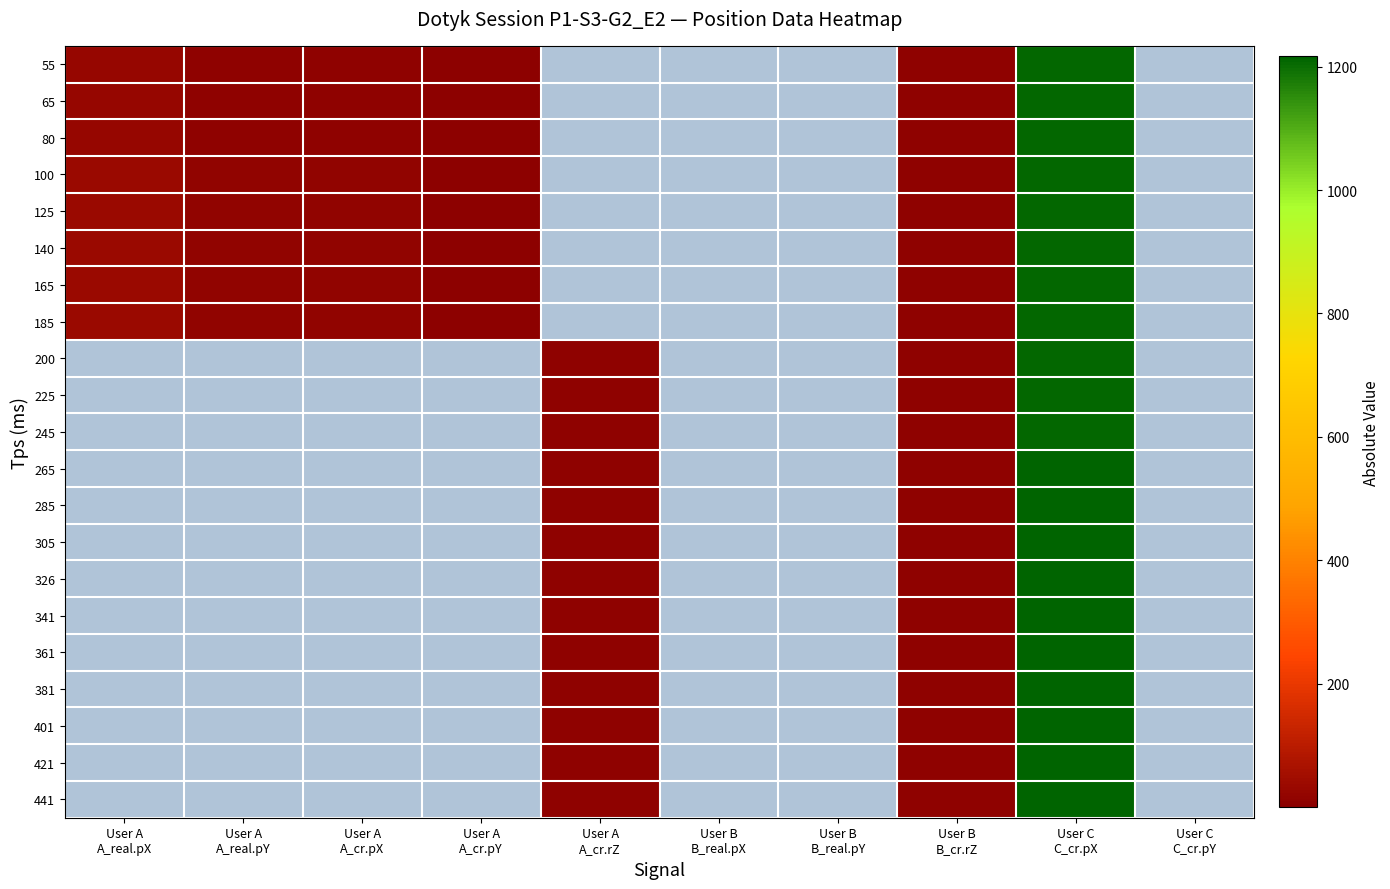

Reading right to left, transcribe all the data shown in this chart.

55: User C
C_cr.pY=0.0	User C
C_cr.pX=1207.8	User B
B_cr.rZ=10.0	User B
B_real.pY=0.0	User B
B_real.pX=0.0	User A
A_cr.rZ=0.0	User A
A_cr.pY=6.5	User A
A_cr.pX=12.0	User A
A_real.pY=13.0	User A
A_real.pX=24.0
65: User C
C_cr.pY=0.0	User C
C_cr.pX=1207.8	User B
B_cr.rZ=10.0	User B
B_real.pY=0.0	User B
B_real.pX=0.0	User A
A_cr.rZ=0.0	User A
A_cr.pY=6.5	User A
A_cr.pX=12.0	User A
A_real.pY=13.0	User A
A_real.pX=24.0
80: User C
C_cr.pY=0.0	User C
C_cr.pX=1207.8	User B
B_cr.rZ=10.0	User B
B_real.pY=0.0	User B
B_real.pX=0.0	User A
A_cr.rZ=0.0	User A
A_cr.pY=6.5	User A
A_cr.pX=12.0	User A
A_real.pY=13.0	User A
A_real.pX=24.0
100: User C
C_cr.pY=0.0	User C
C_cr.pX=1208.3	User B
B_cr.rZ=10.0	User B
B_real.pY=0.0	User B
B_real.pX=0.0	User A
A_cr.rZ=0.0	User A
A_cr.pY=7.5	User A
A_cr.pX=17.0	User A
A_real.pY=15.0	User A
A_real.pX=34.0
125: User C
C_cr.pY=0.0	User C
C_cr.pX=1208.8	User B
B_cr.rZ=10.0	User B
B_real.pY=0.0	User B
B_real.pX=0.0	User A
A_cr.rZ=0.0	User A
A_cr.pY=7.5	User A
A_cr.pX=17.0	User A
A_real.pY=15.0	User A
A_real.pX=34.0
140: User C
C_cr.pY=0.0	User C
C_cr.pX=1209.2	User B
B_cr.rZ=10.0	User B
B_real.pY=0.0	User B
B_real.pX=0.0	User A
A_cr.rZ=0.0	User A
A_cr.pY=7.5	User A
A_cr.pX=17.0	User A
A_real.pY=15.0	User A
A_real.pX=34.0
165: User C
C_cr.pY=0.0	User C
C_cr.pX=1209.7	User B
B_cr.rZ=10.0	User B
B_real.pY=0.0	User B
B_real.pX=0.0	User A
A_cr.rZ=0.0	User A
A_cr.pY=7.5	User A
A_cr.pX=17.0	User A
A_real.pY=15.0	User A
A_real.pX=34.0
185: User C
C_cr.pY=0.0	User C
C_cr.pX=1210.2	User B
B_cr.rZ=10.0	User B
B_real.pY=0.0	User B
B_real.pX=0.0	User A
A_cr.rZ=0.0	User A
A_cr.pY=7.5	User A
A_cr.pX=17.0	User A
A_real.pY=15.0	User A
A_real.pX=34.0
200: User C
C_cr.pY=0.0	User C
C_cr.pX=1211.0	User B
B_cr.rZ=10.0	User B
B_real.pY=0.0	User B
B_real.pX=0.0	User A
A_cr.rZ=10.0	User A
A_cr.pY=0.0	User A
A_cr.pX=0.0	User A
A_real.pY=0.0	User A
A_real.pX=0.0
225: User C
C_cr.pY=0.0	User C
C_cr.pX=1211.3	User B
B_cr.rZ=10.0	User B
B_real.pY=0.0	User B
B_real.pX=0.0	User A
A_cr.rZ=10.0	User A
A_cr.pY=0.0	User A
A_cr.pX=0.0	User A
A_real.pY=0.0	User A
A_real.pX=0.0
245: User C
C_cr.pY=0.0	User C
C_cr.pX=1211.8	User B
B_cr.rZ=10.0	User B
B_real.pY=0.0	User B
B_real.pX=0.0	User A
A_cr.rZ=10.0	User A
A_cr.pY=0.0	User A
A_cr.pX=0.0	User A
A_real.pY=0.0	User A
A_real.pX=0.0
265: User C
C_cr.pY=0.0	User C
C_cr.pX=1212.3	User B
B_cr.rZ=10.0	User B
B_real.pY=0.0	User B
B_real.pX=0.0	User A
A_cr.rZ=10.0	User A
A_cr.pY=0.0	User A
A_cr.pX=0.0	User A
A_real.pY=0.0	User A
A_real.pX=0.0
285: User C
C_cr.pY=0.0	User C
C_cr.pX=1213.0	User B
B_cr.rZ=10.0	User B
B_real.pY=0.0	User B
B_real.pX=0.0	User A
A_cr.rZ=10.0	User A
A_cr.pY=0.0	User A
A_cr.pX=0.0	User A
A_real.pY=0.0	User A
A_real.pX=0.0
305: User C
C_cr.pY=0.0	User C
C_cr.pX=1213.2	User B
B_cr.rZ=10.0	User B
B_real.pY=0.0	User B
B_real.pX=0.0	User A
A_cr.rZ=10.0	User A
A_cr.pY=0.0	User A
A_cr.pX=0.0	User A
A_real.pY=0.0	User A
A_real.pX=0.0
326: User C
C_cr.pY=0.0	User C
C_cr.pX=1213.7	User B
B_cr.rZ=10.0	User B
B_real.pY=0.0	User B
B_real.pX=0.0	User A
A_cr.rZ=10.0	User A
A_cr.pY=0.0	User A
A_cr.pX=0.0	User A
A_real.pY=0.0	User A
A_real.pX=0.0
341: User C
C_cr.pY=0.0	User C
C_cr.pX=1214.2	User B
B_cr.rZ=10.0	User B
B_real.pY=0.0	User B
B_real.pX=0.0	User A
A_cr.rZ=10.0	User A
A_cr.pY=0.0	User A
A_cr.pX=0.0	User A
A_real.pY=0.0	User A
A_real.pX=0.0
361: User C
C_cr.pY=0.0	User C
C_cr.pX=1214.7	User B
B_cr.rZ=10.0	User B
B_real.pY=0.0	User B
B_real.pX=0.0	User A
A_cr.rZ=10.0	User A
A_cr.pY=0.0	User A
A_cr.pX=0.0	User A
A_real.pY=0.0	User A
A_real.pX=0.0
381: User C
C_cr.pY=0.0	User C
C_cr.pX=1215.2	User B
B_cr.rZ=10.0	User B
B_real.pY=0.0	User B
B_real.pX=0.0	User A
A_cr.rZ=10.0	User A
A_cr.pY=0.0	User A
A_cr.pX=0.0	User A
A_real.pY=0.0	User A
A_real.pX=0.0
401: User C
C_cr.pY=0.0	User C
C_cr.pX=1215.7	User B
B_cr.rZ=10.0	User B
B_real.pY=0.0	User B
B_real.pX=0.0	User A
A_cr.rZ=10.0	User A
A_cr.pY=0.0	User A
A_cr.pX=0.0	User A
A_real.pY=0.0	User A
A_real.pX=0.0
421: User C
C_cr.pY=0.0	User C
C_cr.pX=1216.2	User B
B_cr.rZ=10.0	User B
B_real.pY=0.0	User B
B_real.pX=0.0	User A
A_cr.rZ=10.0	User A
A_cr.pY=0.0	User A
A_cr.pX=0.0	User A
A_real.pY=0.0	User A
A_real.pX=0.0
441: User C
C_cr.pY=0.0	User C
C_cr.pX=1216.7	User B
B_cr.rZ=10.0	User B
B_real.pY=0.0	User B
B_real.pX=0.0	User A
A_cr.rZ=10.0	User A
A_cr.pY=0.0	User A
A_cr.pX=0.0	User A
A_real.pY=0.0	User A
A_real.pX=0.0